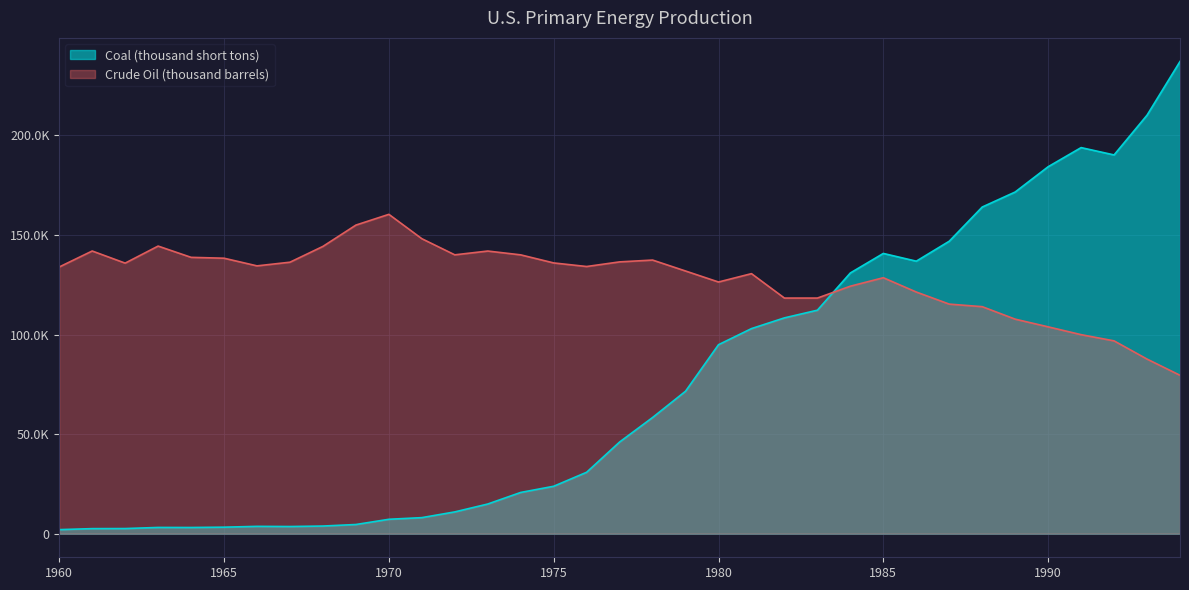

At how many categories does at least one series exceed 167791?

6